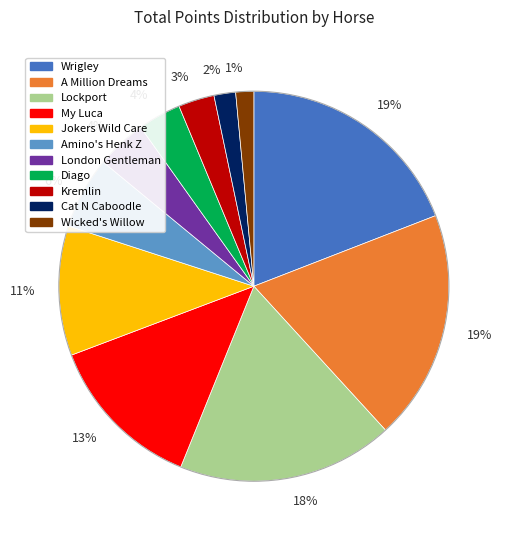

To the nearest percent, what is the difference between the largest and smallest slice percentages?

18%